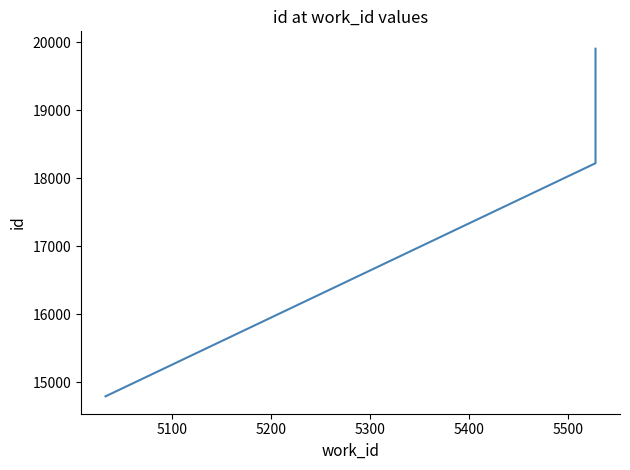

Count the number of data series in this chart.

1